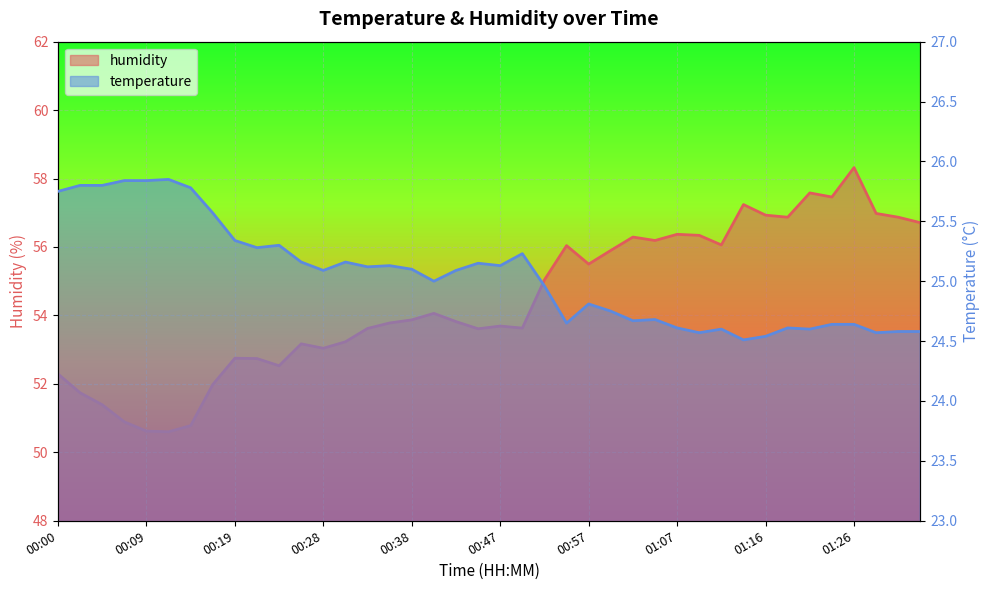

Which series has the largest total across all categories?

humidity